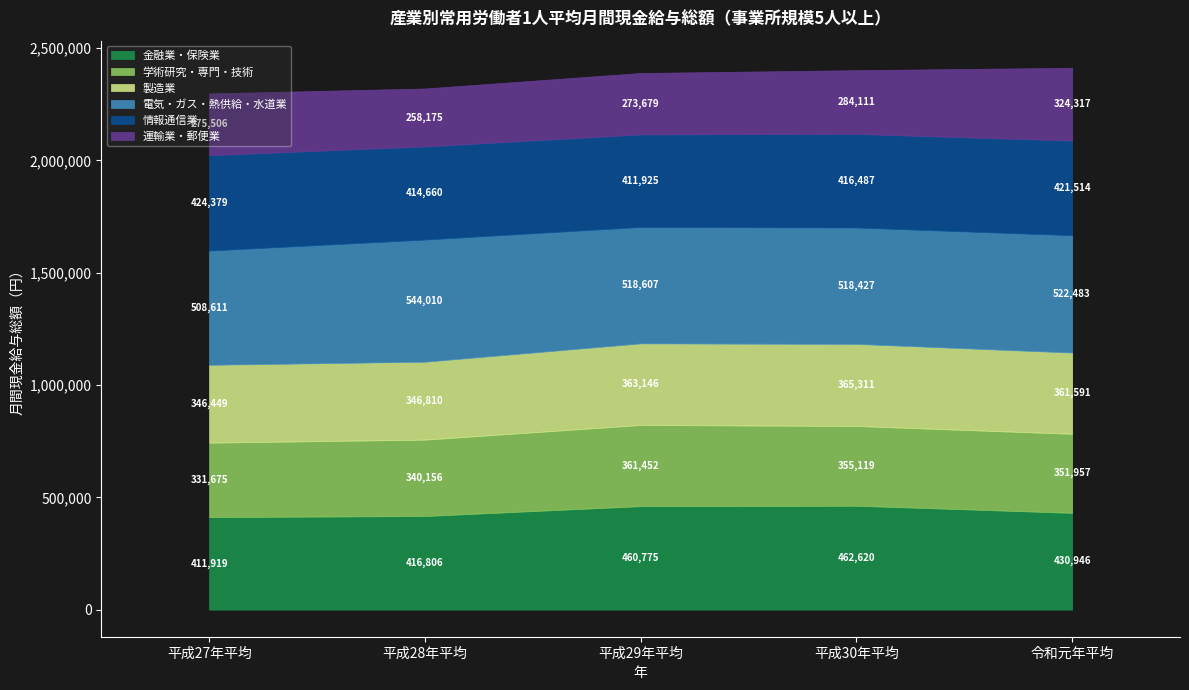

True or false: 製造業 and 電気・ガス・熱供給・水道業 intersect in this chart.

False